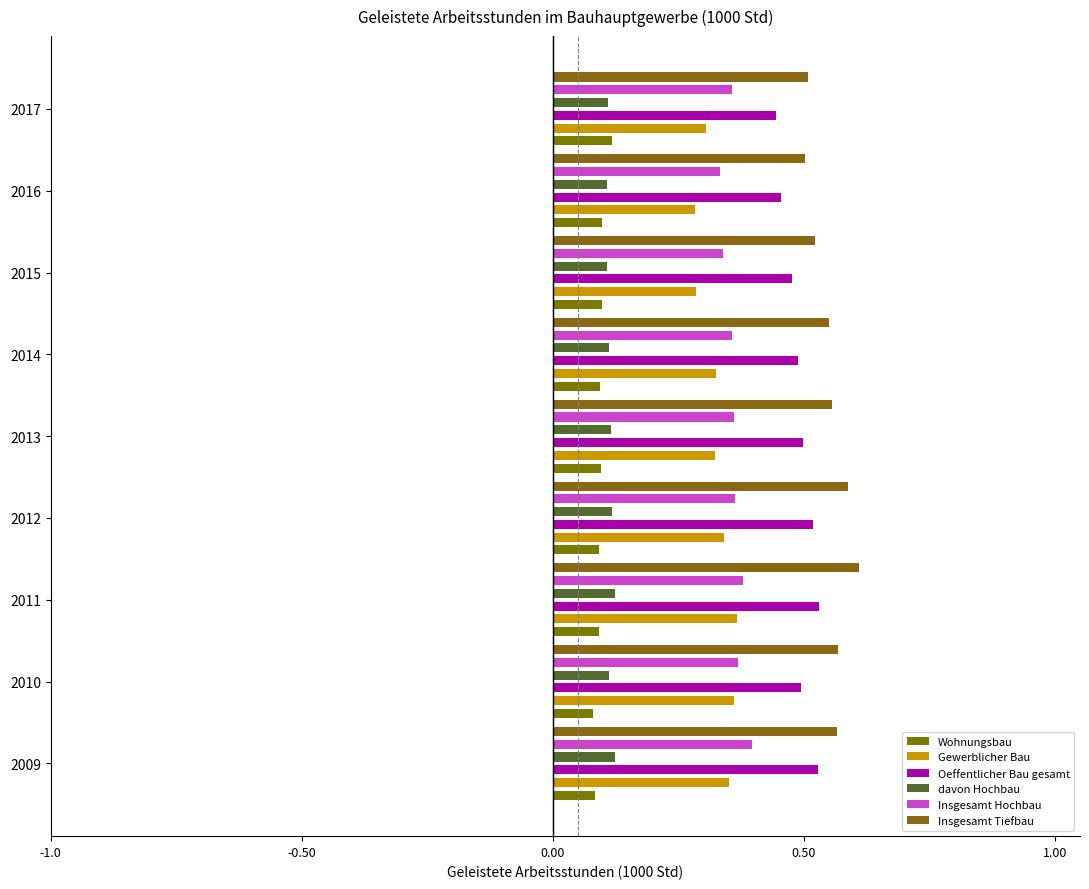

What is the minimum value shown in the chart?

0.1